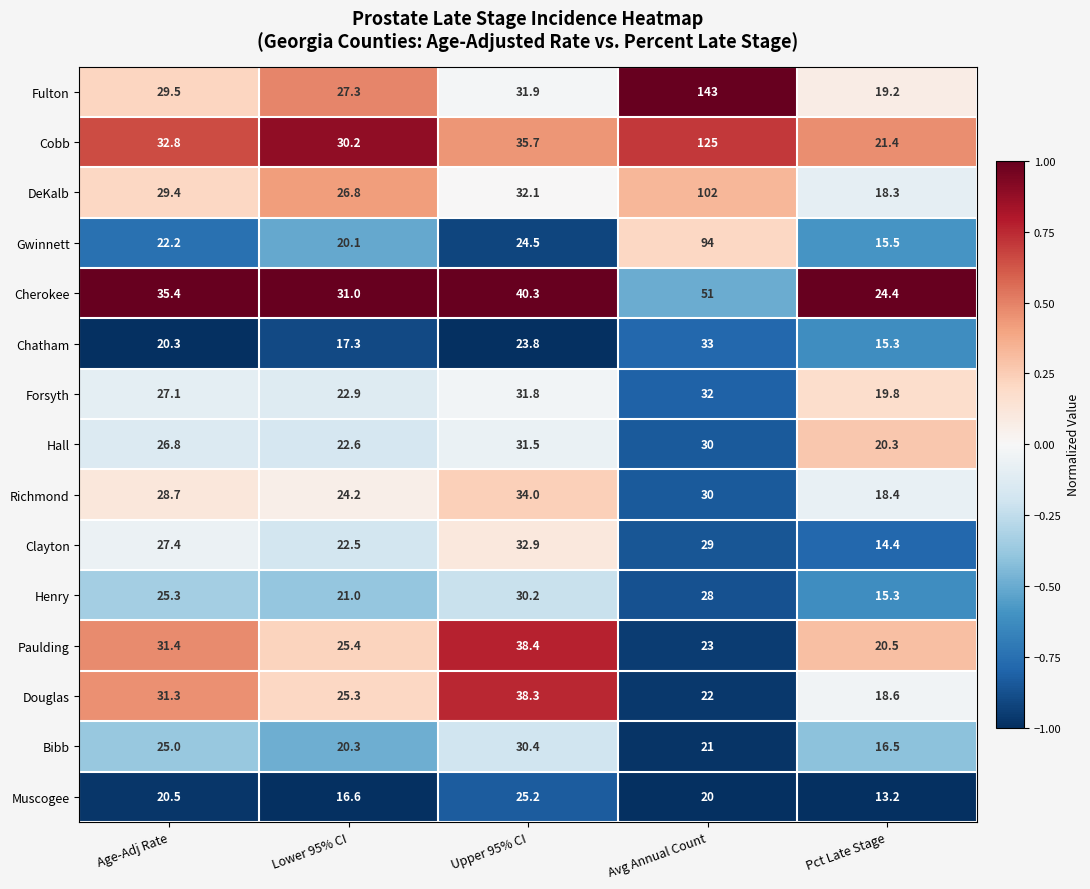

What is the sum of the Forsyth values at Age-Adj Rate and Upper 95% CI?

58.9